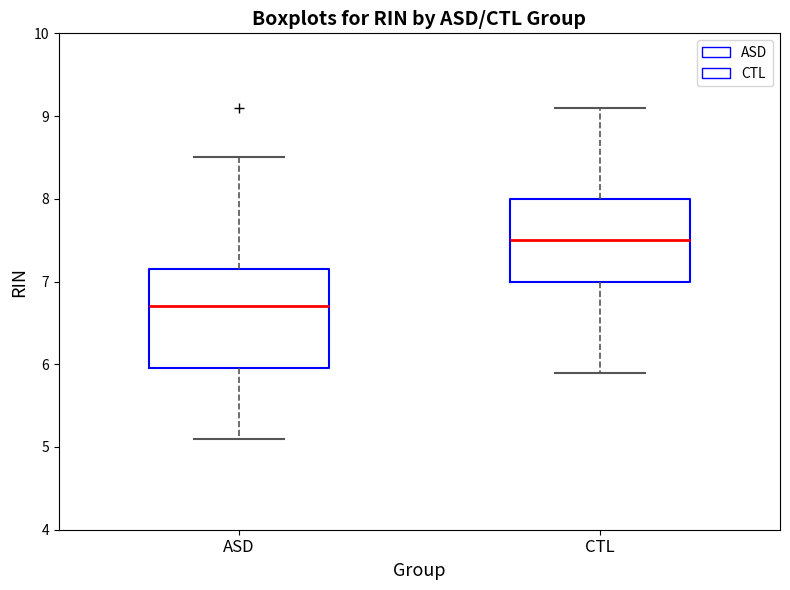

Where does the median line of the box for CTL sit on the y-axis? The values are not printed on the chart, so give them approximately, as read against the axis.

7.5